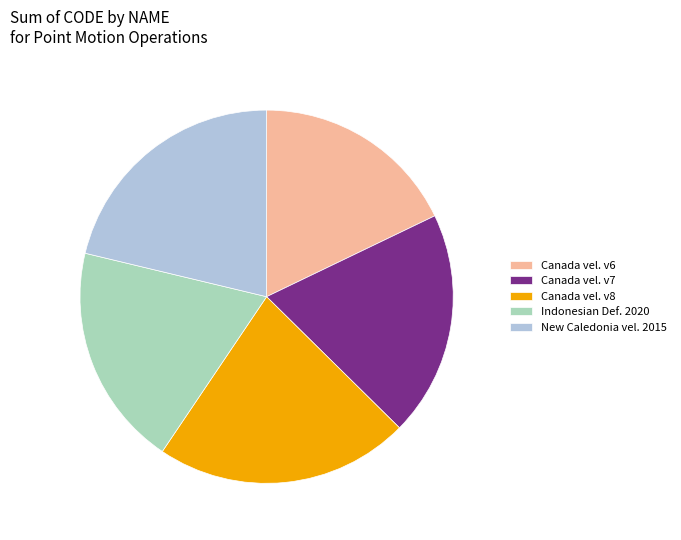

True or false: Canada vel. v6 accounts for 31% of the total.

False